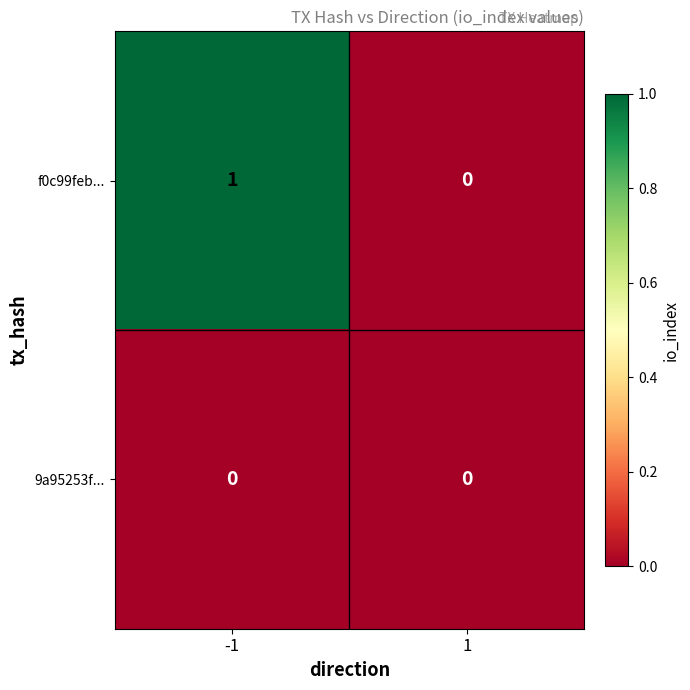

Rank the series by their maximum value, from lowest to highest.

9a95253f..., f0c99feb...